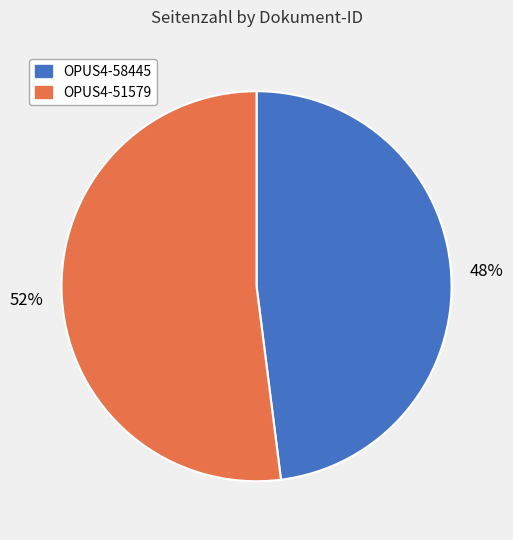

To the nearest percent, what is the difference between the largest and smallest slice percentages?

4%